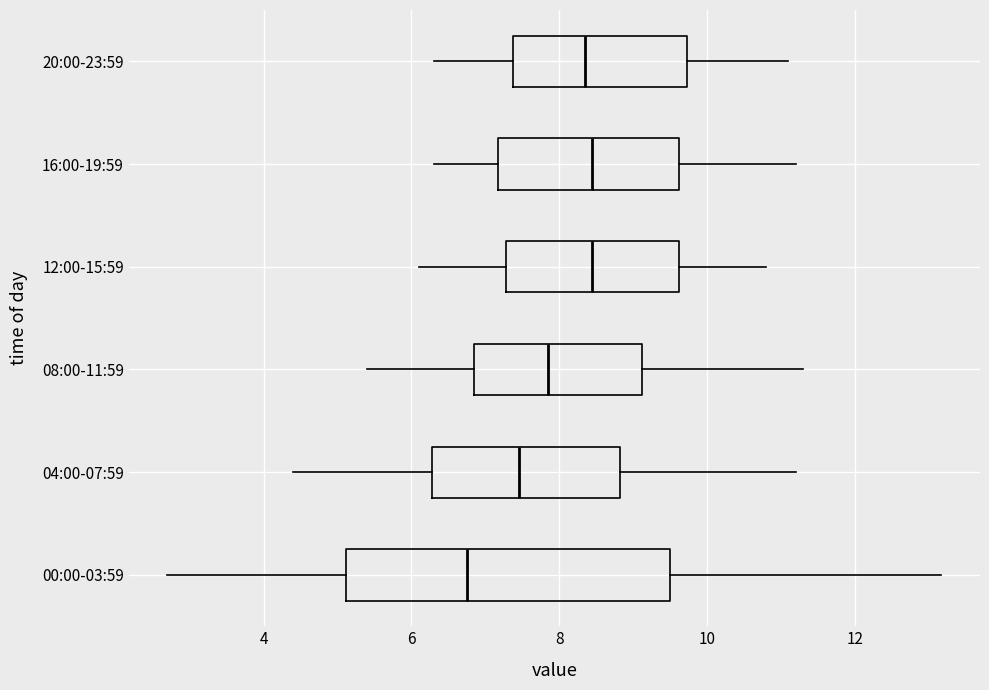

Reading bottom to top, transcribe this box plot: for each box, give where its median line is, the range the box spans, and where its two whiskers end, as read against the x-axis. The values are not printed on the chart, so give them approximately, as read against the axis.

00:00-03:59: median 6.8, box 5.2 to 9.4, whiskers 2.8 to 13.2
04:00-07:59: median 7.4, box 6.2 to 8.8, whiskers 4.4 to 11.2
08:00-11:59: median 7.8, box 6.8 to 9.2, whiskers 5.4 to 11.4
12:00-15:59: median 8.4, box 7.2 to 9.6, whiskers 6.2 to 10.8
16:00-19:59: median 8.4, box 7.2 to 9.6, whiskers 6.4 to 11.2
20:00-23:59: median 8.4, box 7.4 to 9.8, whiskers 6.4 to 11.2